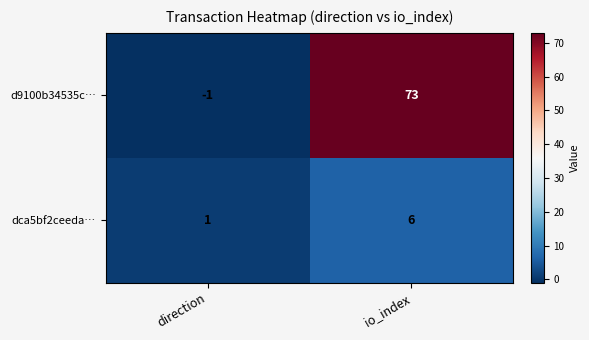

The d9100b34535c… series shows -1 at direction. True or false?

True